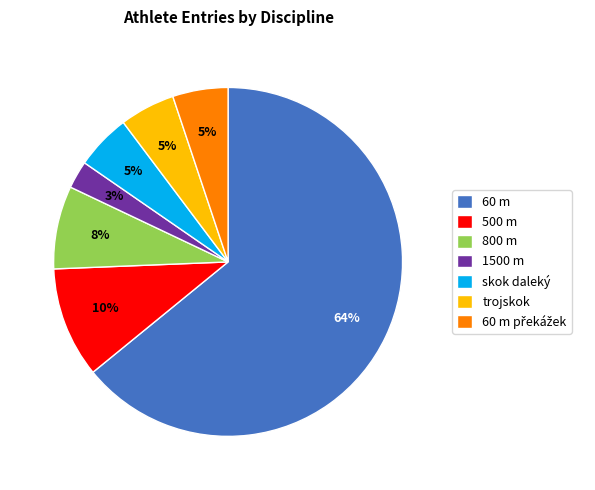

Which has a higher value, trojskok or 800 m?

800 m